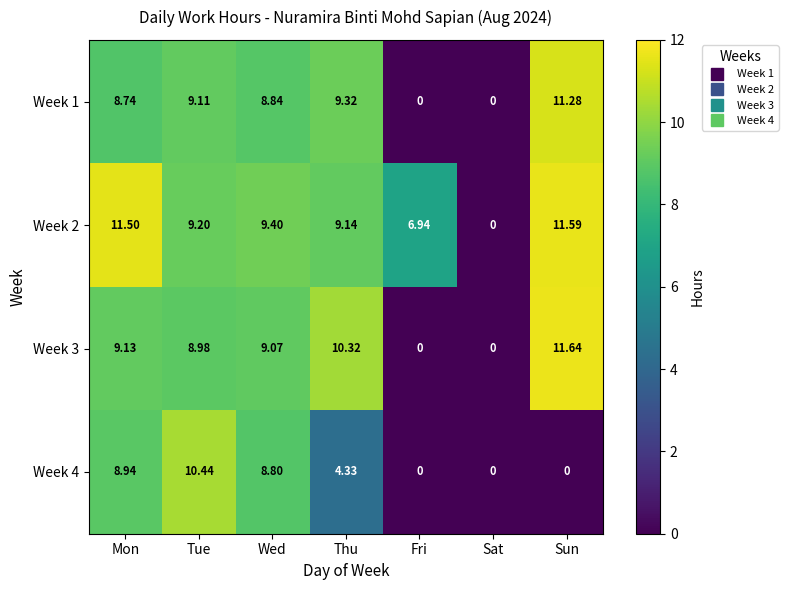

Which series has the largest range (max minus min)?

Week 3